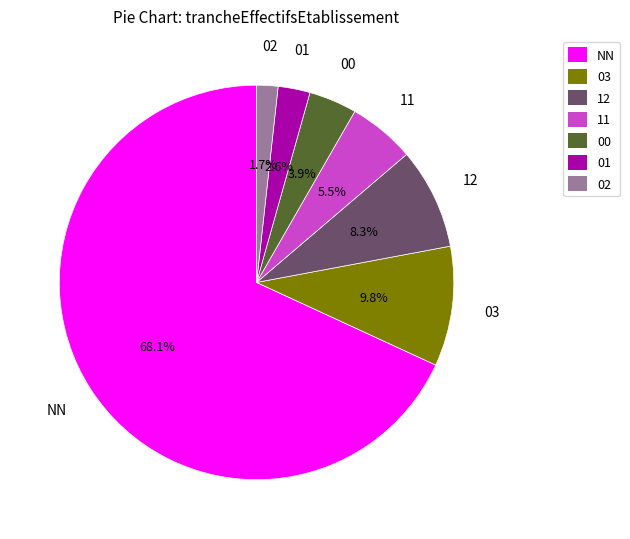

Between 02 and 11, which is larger?

11